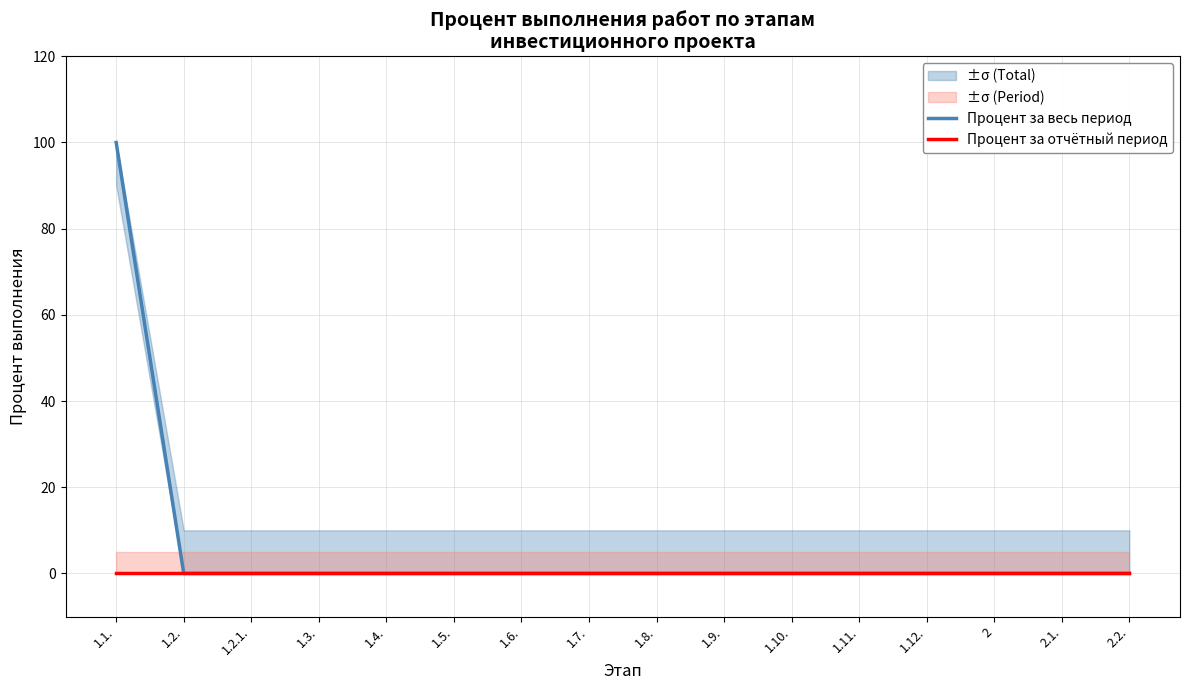

Reading left to right, list all the values displayed in this chart.

Процент за весь период: 100	0	0	0	0	0	0	0	0	0	0	0	0	0	0	0
Процент за отчётный период: 0	0	0	0	0	0	0	0	0	0	0	0	0	0	0	0